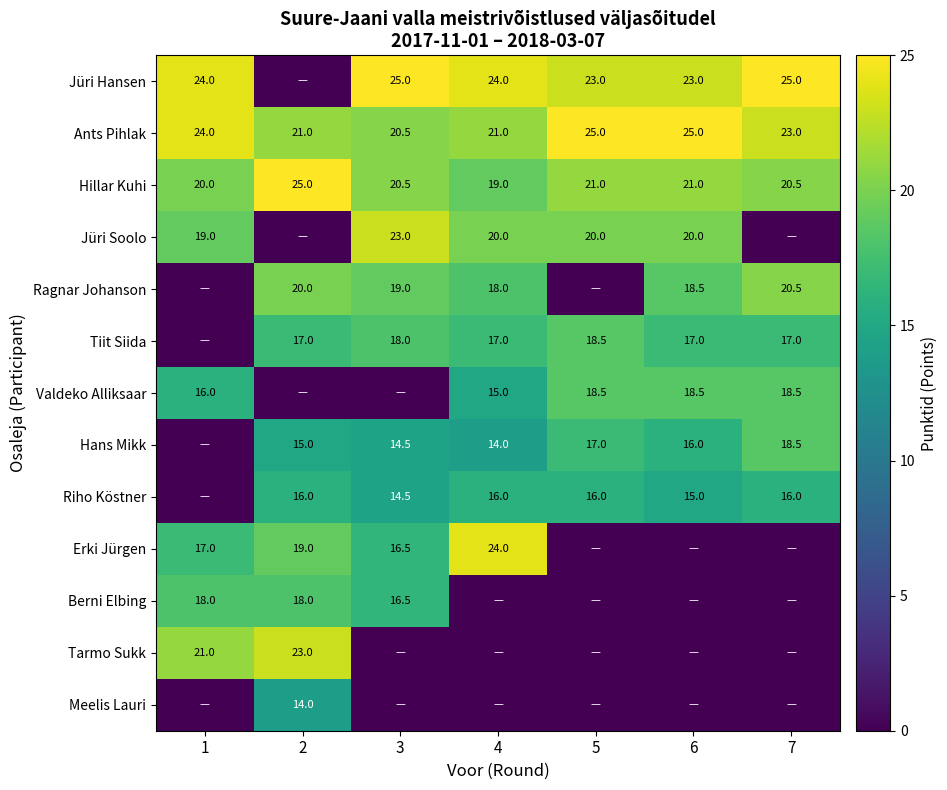

What is the approximate value of Hillar Kuhi at 2?

25.0